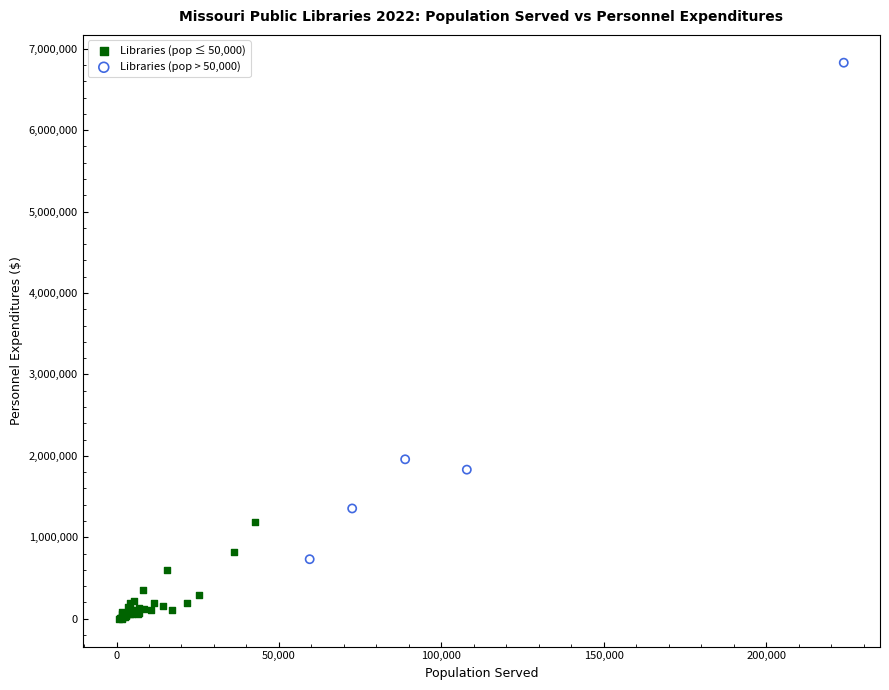

Which series reaches the maximum Y coordinate?

Libraries (pop > 50,000)